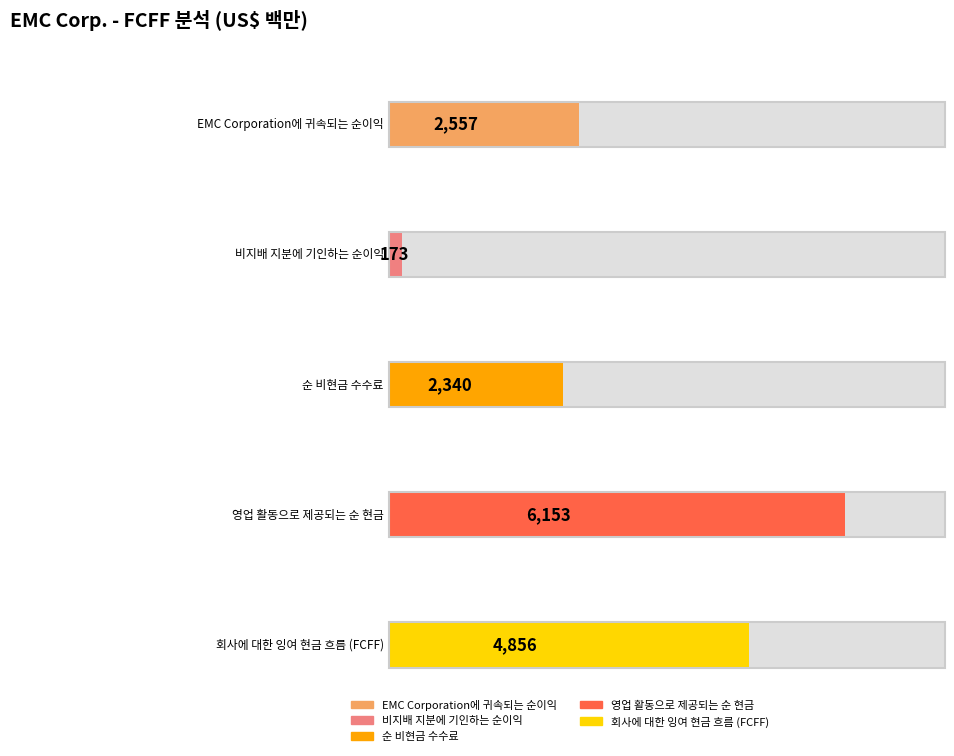

True or false: 회사에 대한 잉여 현금 흐름 (FCFF) has a value of 8901 at 2012-12-31.

False